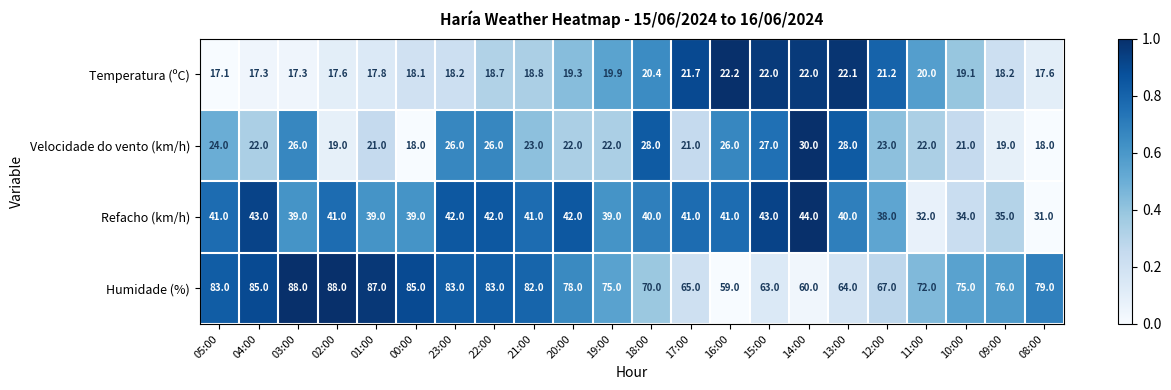

Rank the series at 20:00 from lowest to highest value.

Temperatura (ºC), Velocidade do vento (km/h), Refacho (km/h), Humidade (%)